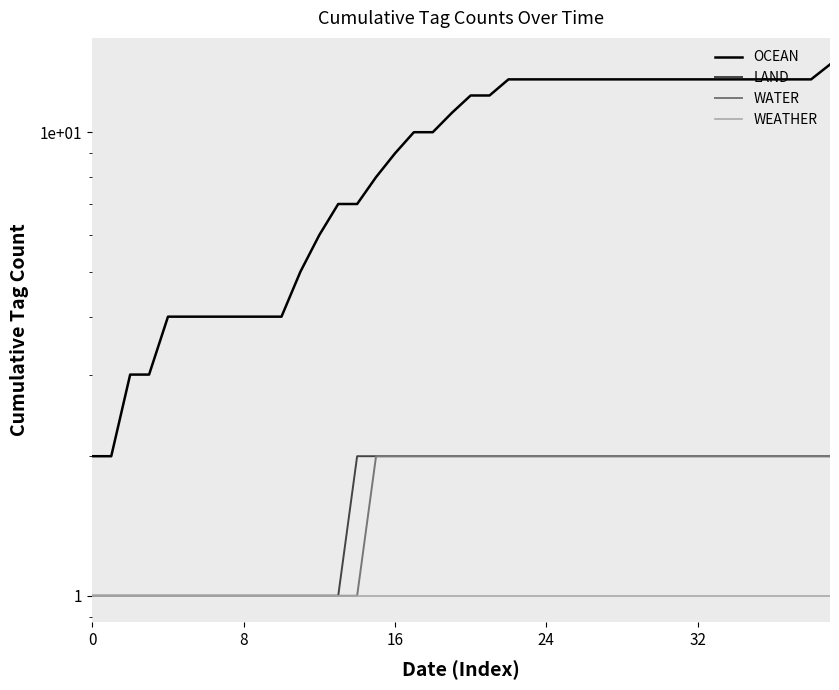

What is the difference between the maximum and minimum values in the OCEAN series?

12